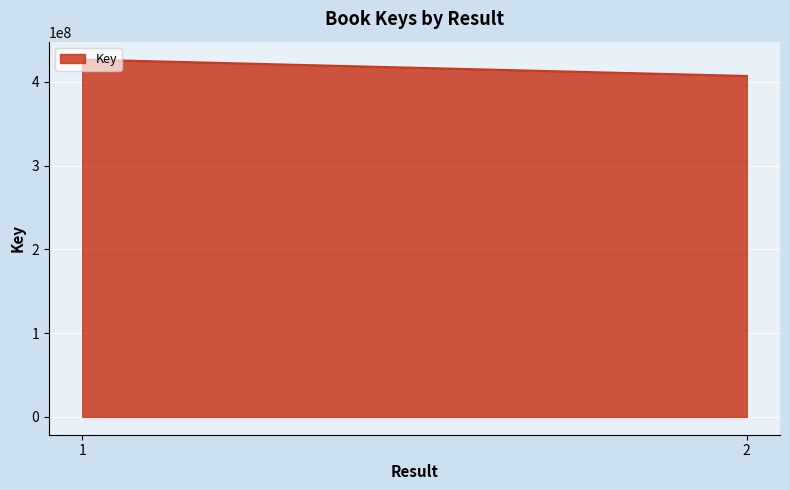

What is the average value?

416992080